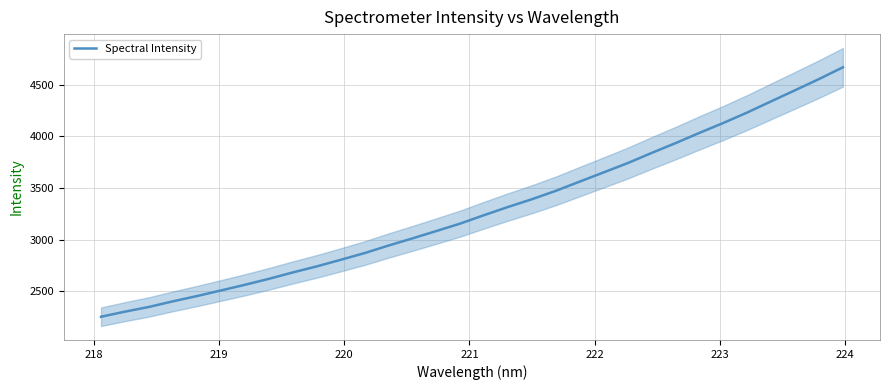

What is the lowest value of the Spectral Intensity series?

2252.5